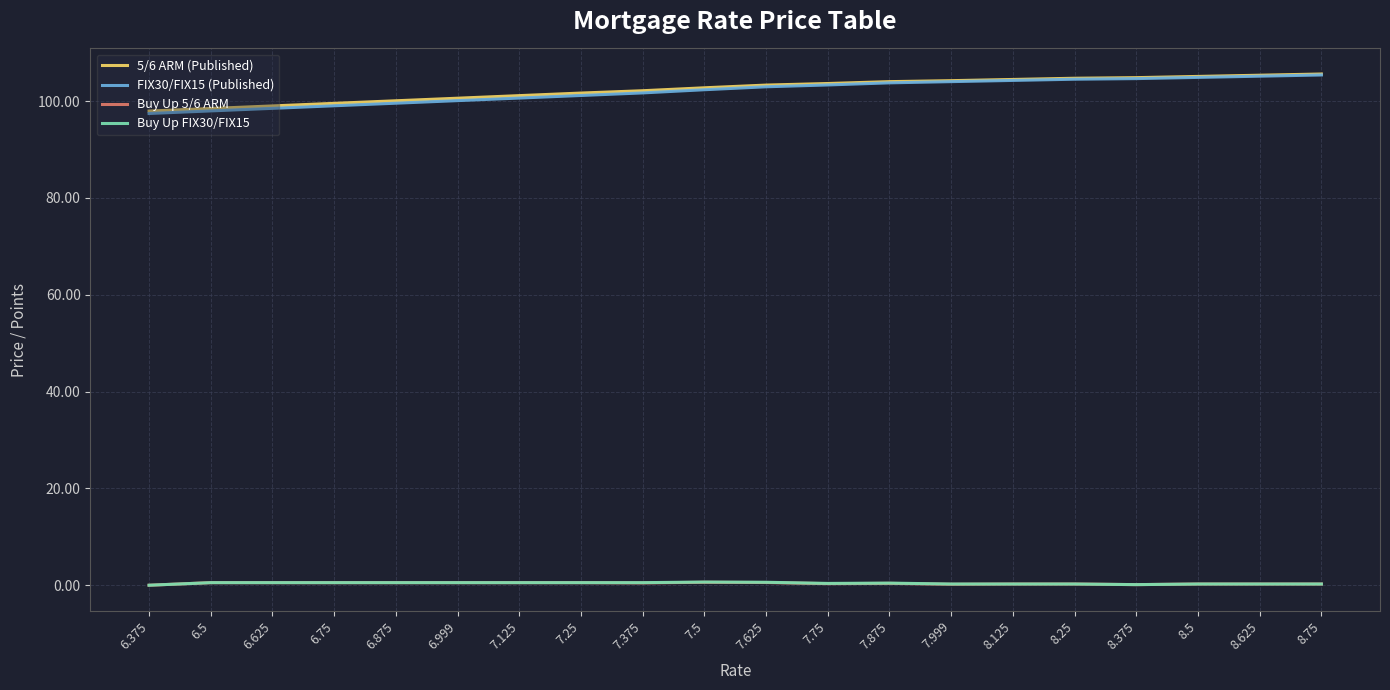

What are all the series names shown in the legend?

5/6 ARM (Published), FIX30/FIX15 (Published), Buy Up 5/6 ARM, Buy Up FIX30/FIX15